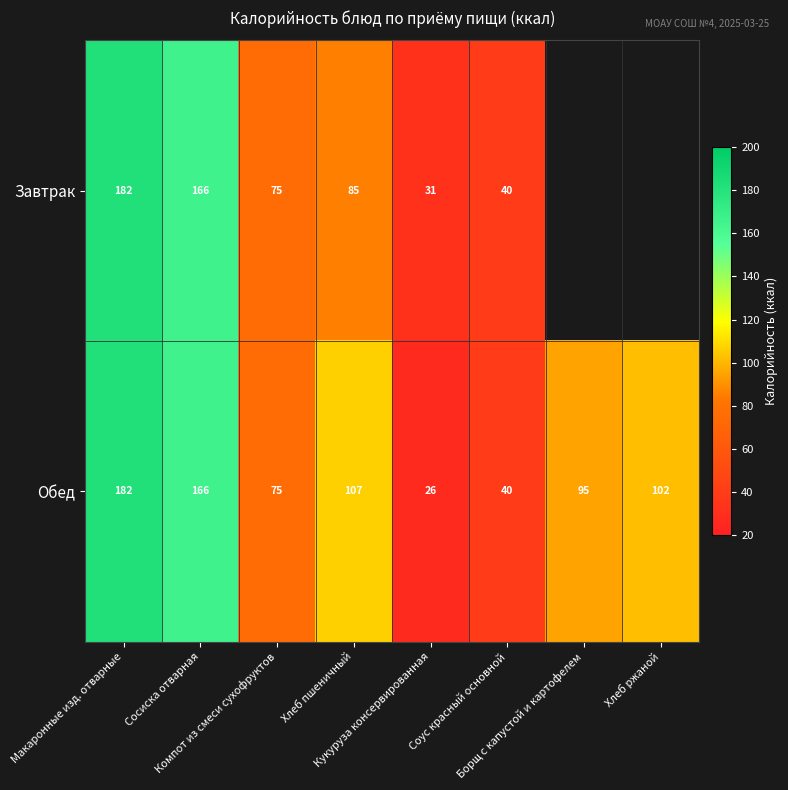

What is the average value of the Обед series?

99.1